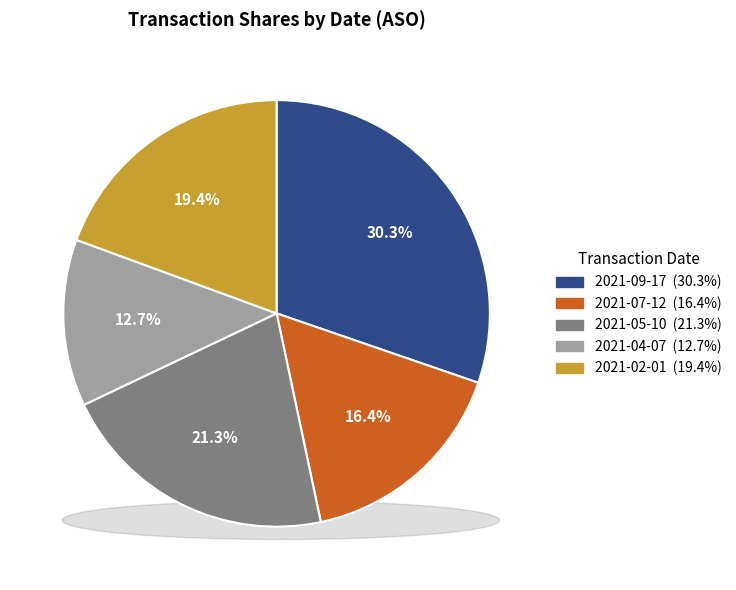

Is it true that 2021-02-01 is 28% of the pie?

False